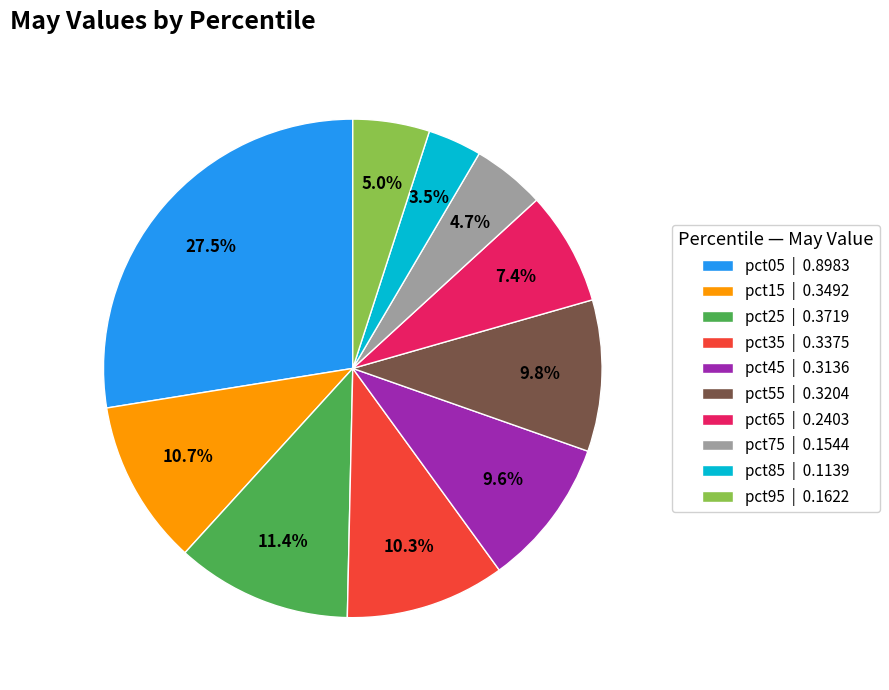

To the nearest percent, what percentage of the pie is pct45?

10%